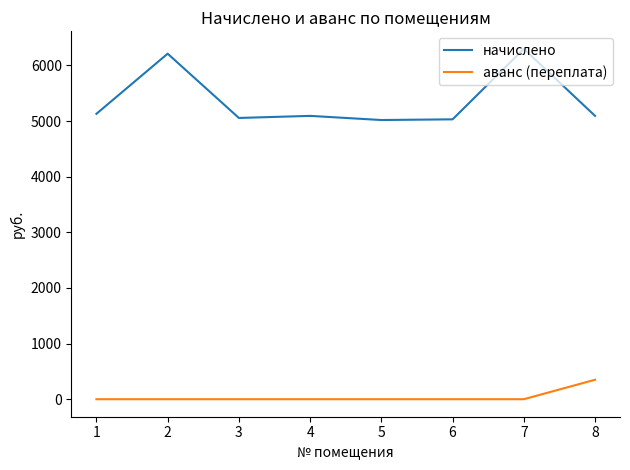

True or false: начислено has a value of 5054.9 at 3.

True